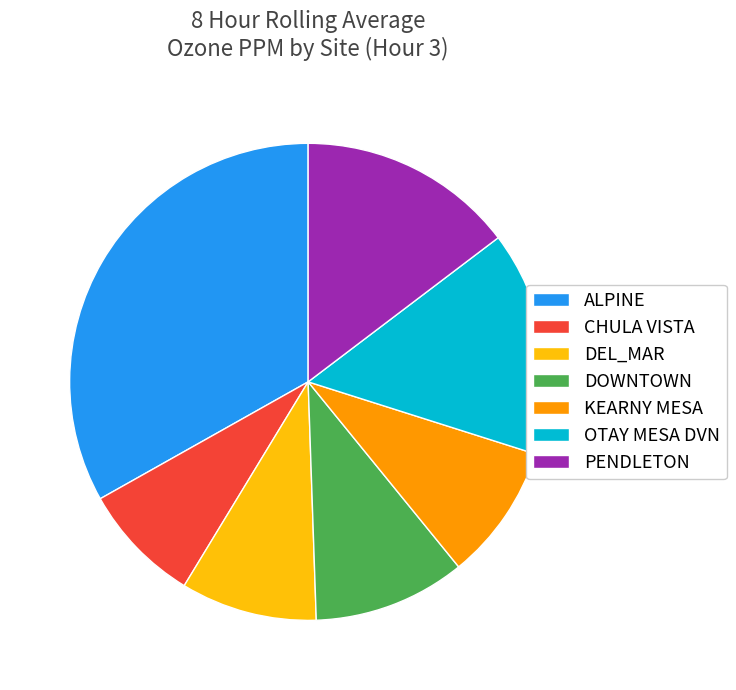

Is ALPINE the majority of the pie?

No